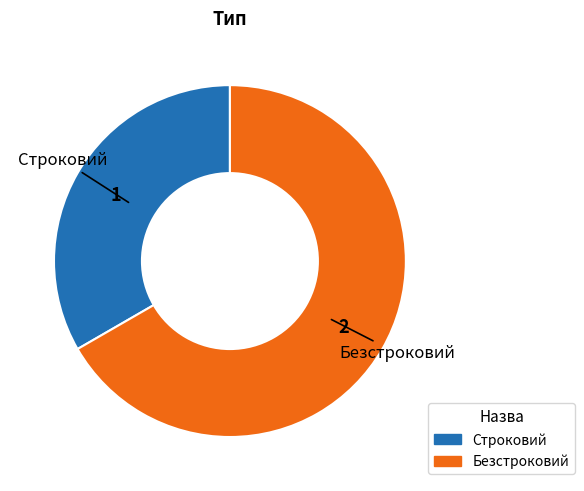

Which slice represents more than half of the pie?

Безстроковий